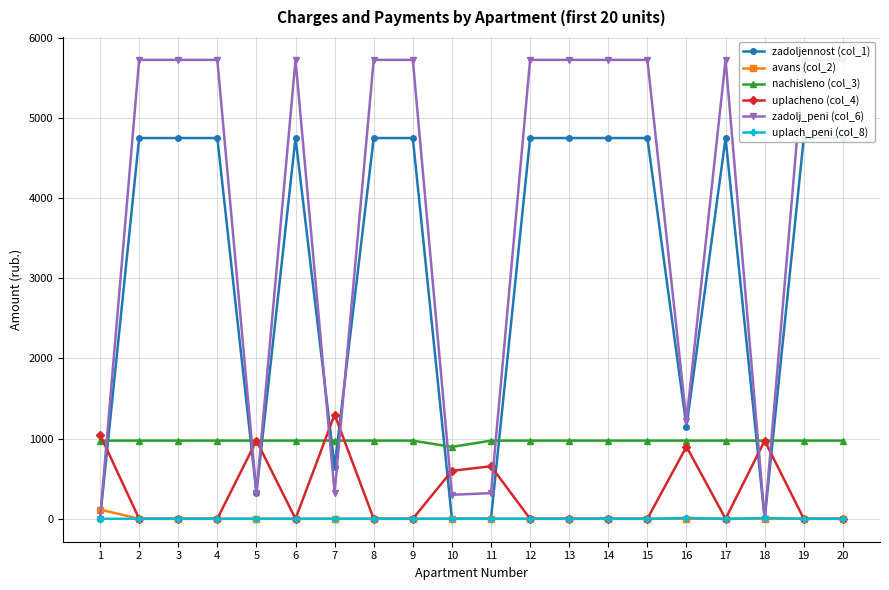

Is it true that zadoljennost (col_1) equals 4750.5 at 15?

True